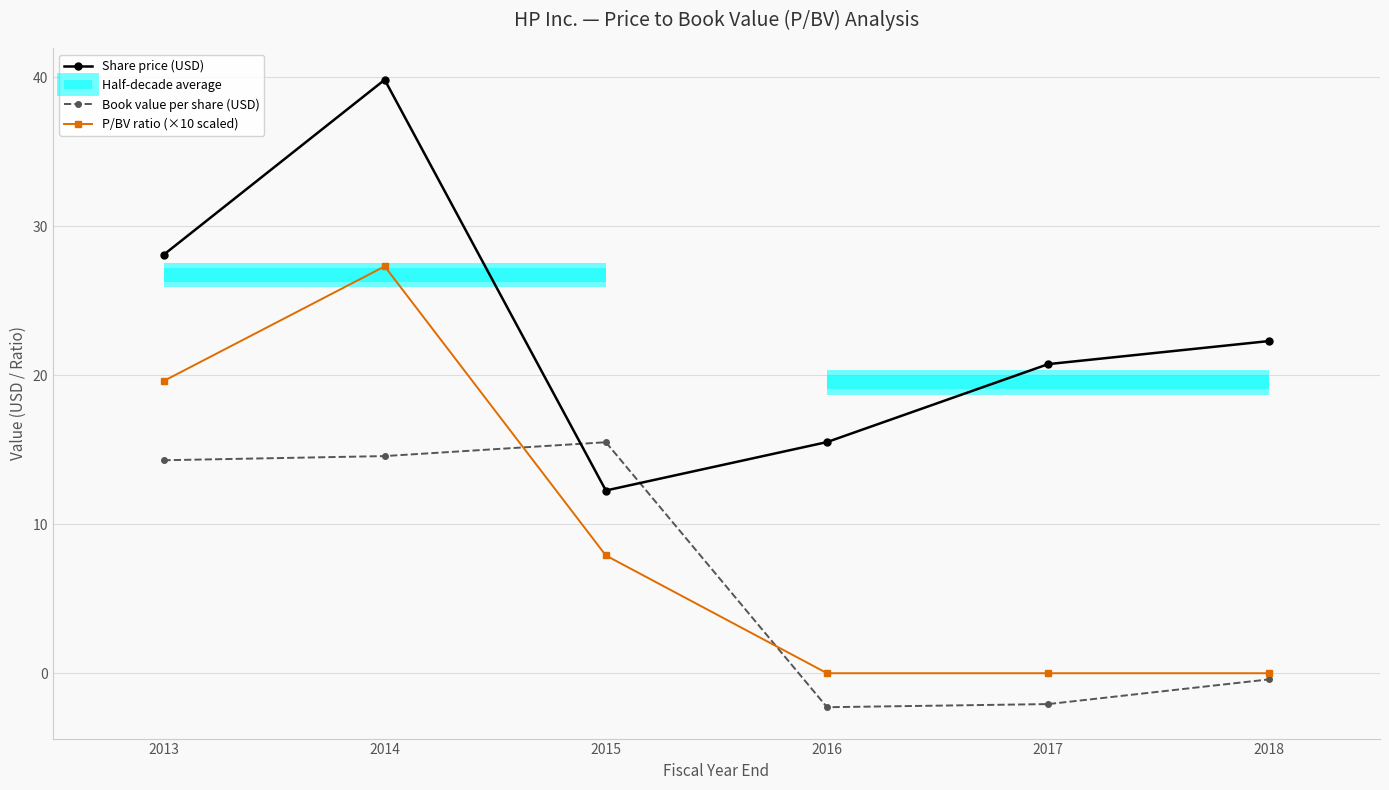

Where does the Book value per share (USD) series first go above 14?

2013